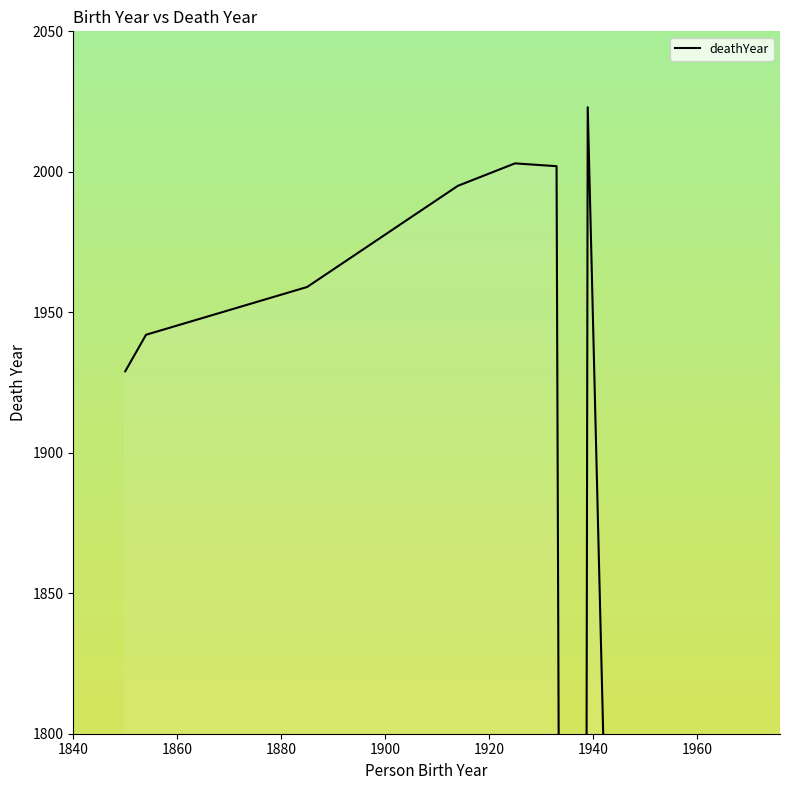

What is the change in value from 1860 to 1900?

+53